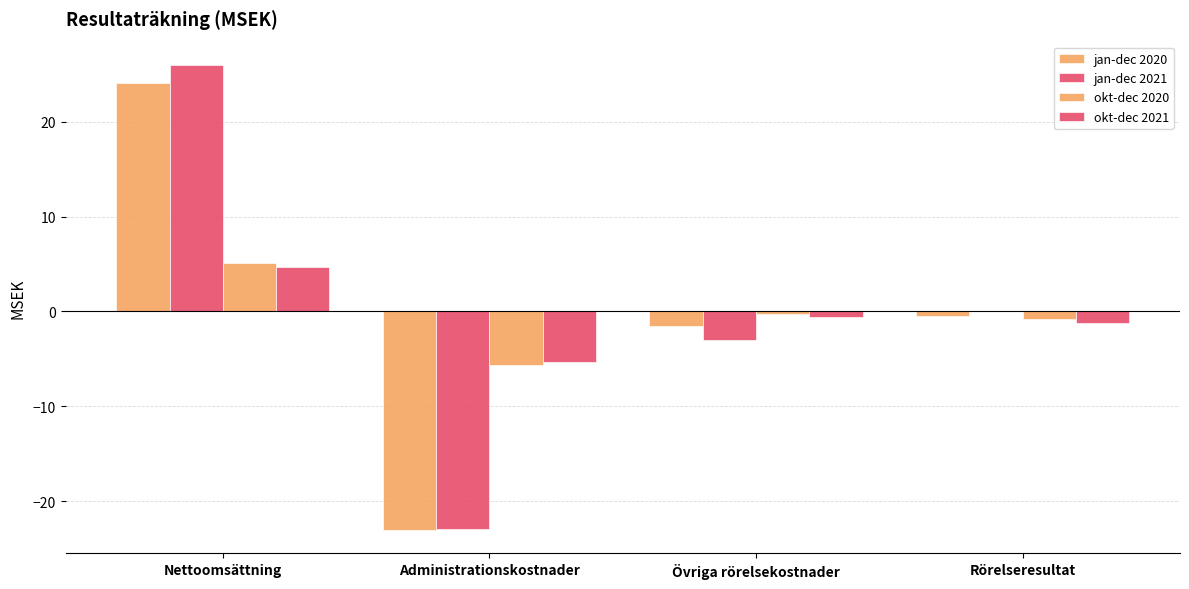

Reading left to right, list all the values displayed in this chart.

jan-dec 2020: Nettoomsättning=24.1	Administrationskostnader=-23.1	Övriga rörelsekostnader=-1.5	Rörelseresultat=-0.5
jan-dec 2021: Nettoomsättning=26.0	Administrationskostnader=-22.9	Övriga rörelsekostnader=-3.1	Rörelseresultat=0.0
okt-dec 2020: Nettoomsättning=5.1	Administrationskostnader=-5.6	Övriga rörelsekostnader=-0.3	Rörelseresultat=-0.8
okt-dec 2021: Nettoomsättning=4.7	Administrationskostnader=-5.4	Övriga rörelsekostnader=-0.6	Rörelseresultat=-1.2